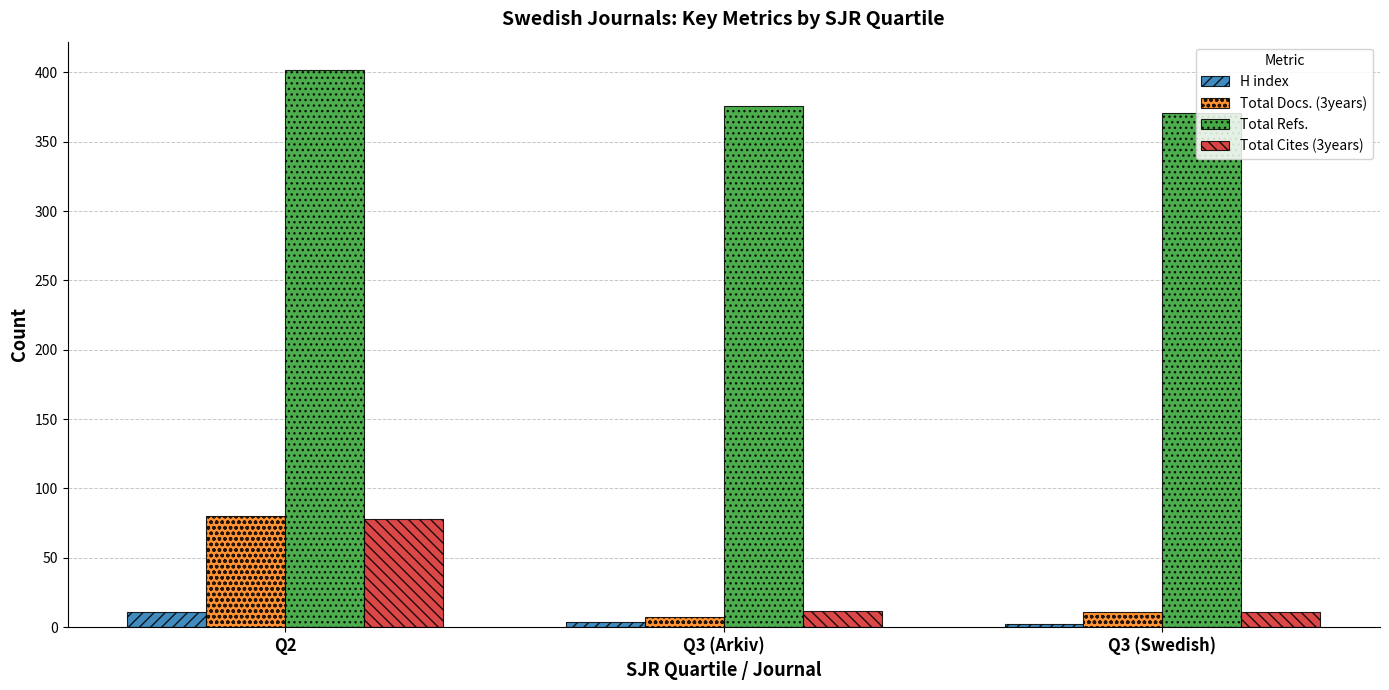

Which series has the largest total across all categories?

Total Refs.